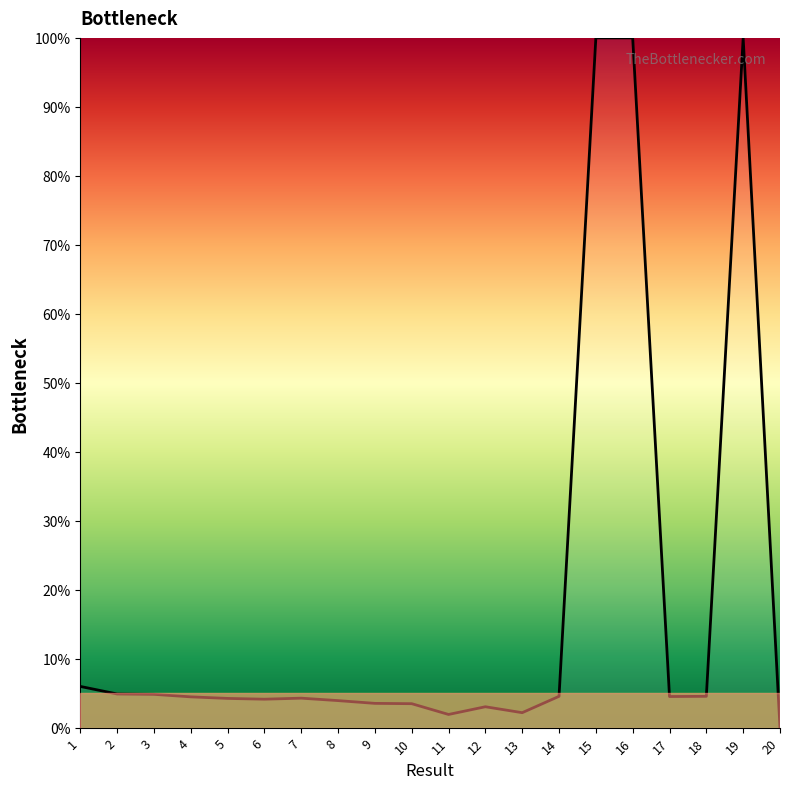

Where is the data nearest to the value 50?

1